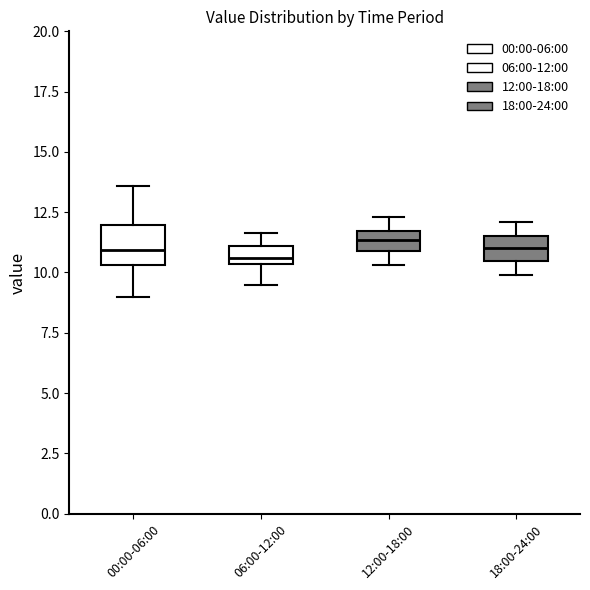

Comparing the boxes themselves (not the whiskers), which one is the tallest?

00:00-06:00